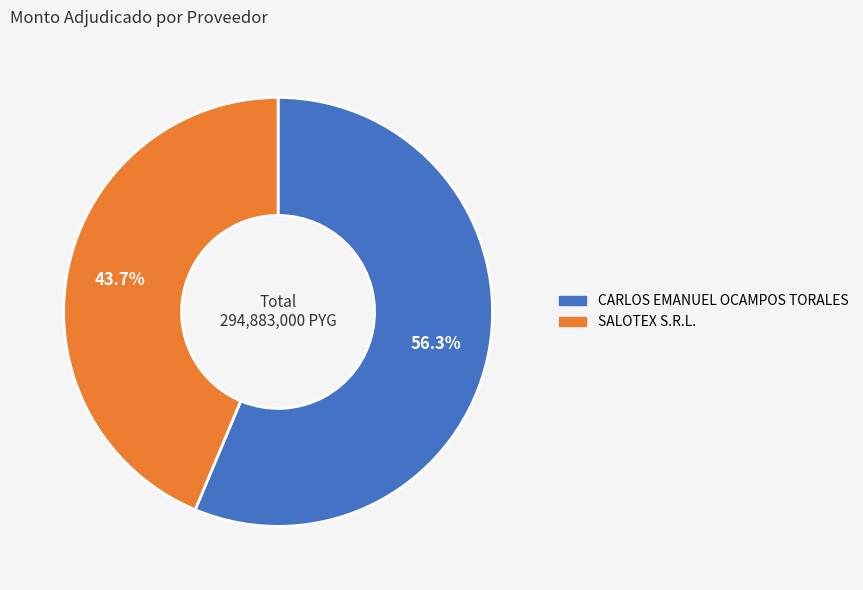

What is the ratio of the value at CARLOS EMANUEL OCAMPOS TORALES to the value at SALOTEX S.R.L.?

1.3